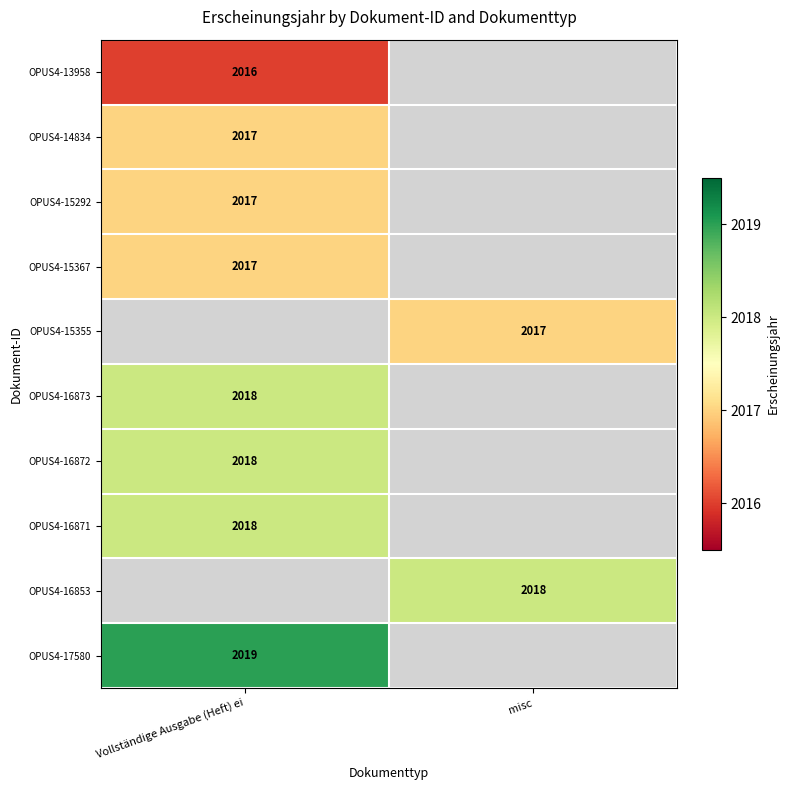

True or false: OPUS4-16873 has a value of 2018 at Vollständige Ausgabe (Heft) ei.

True